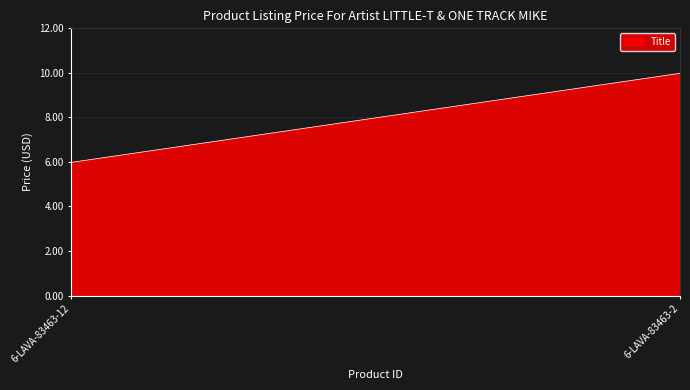

What is the difference between the maximum and minimum values?

4.0